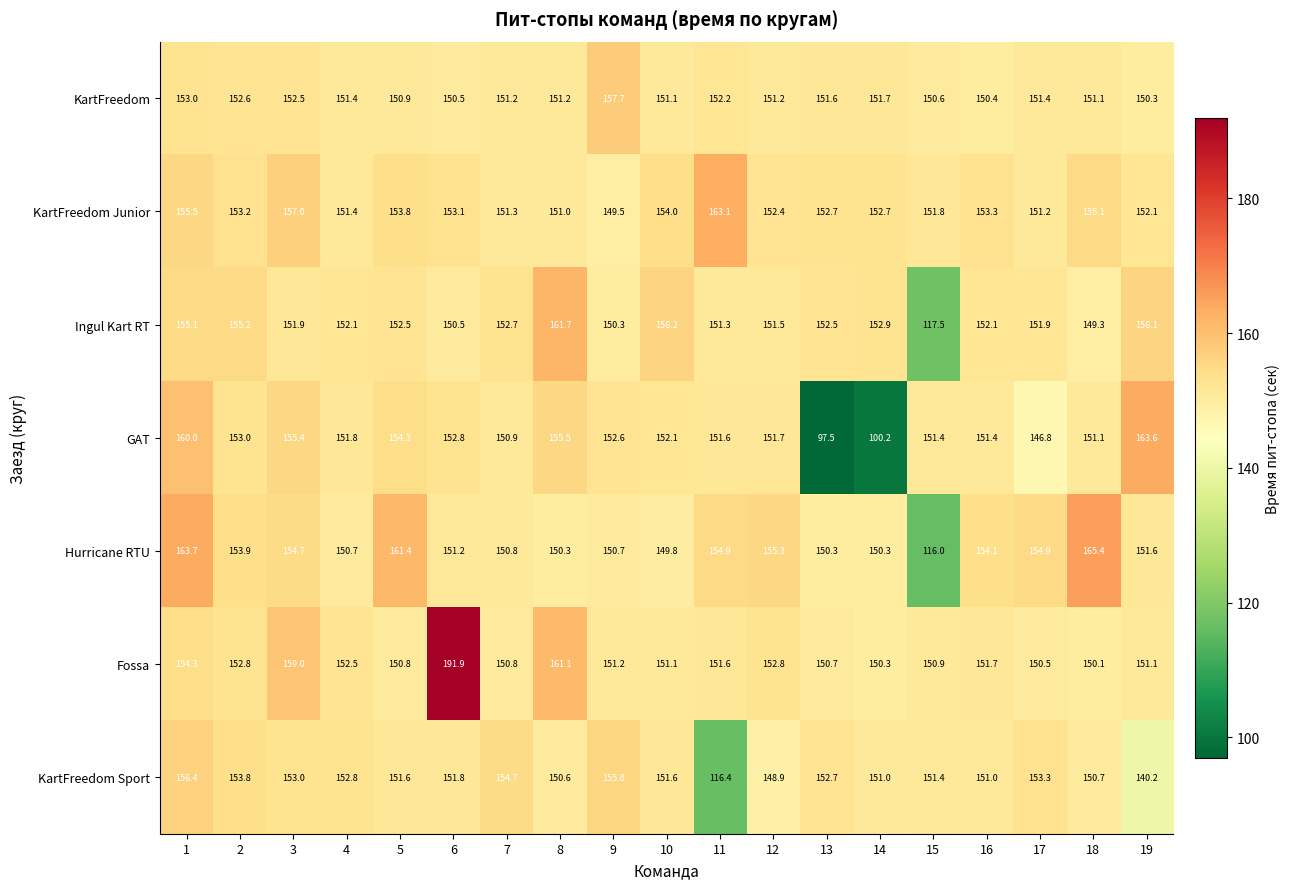

Between 9 and 18, which series saw the biggest shift?

Hurricane RTU